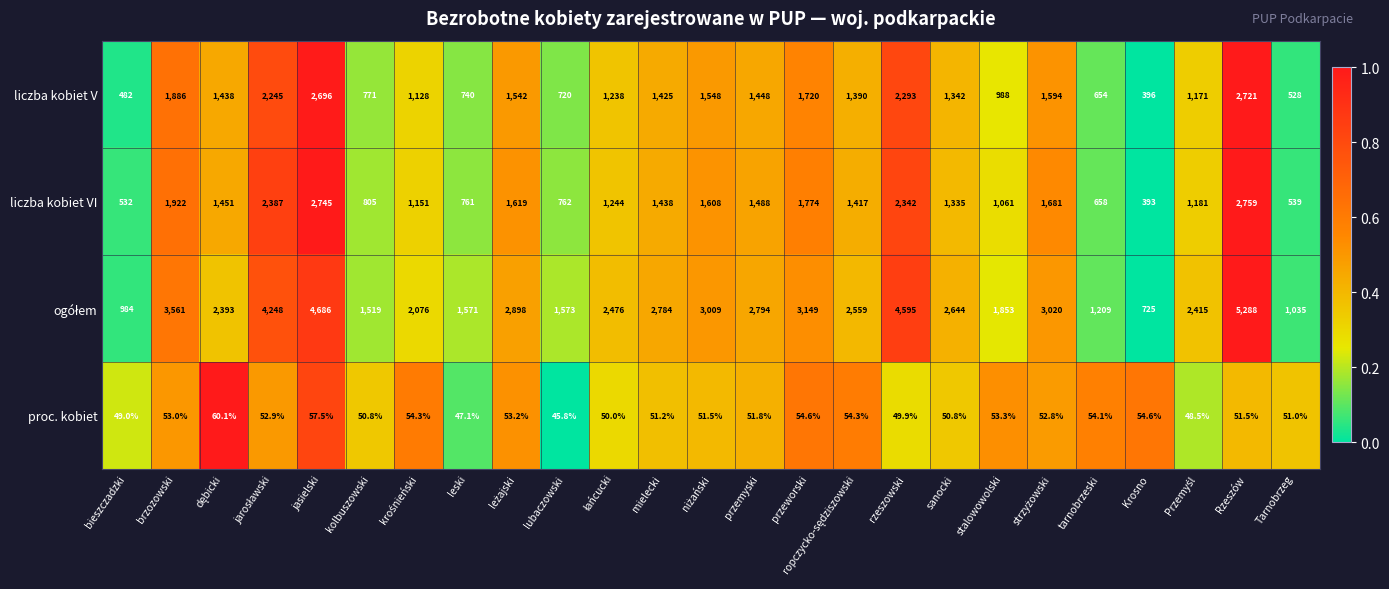

What is the spread (max minus min) of values at mielecki?

2732.8